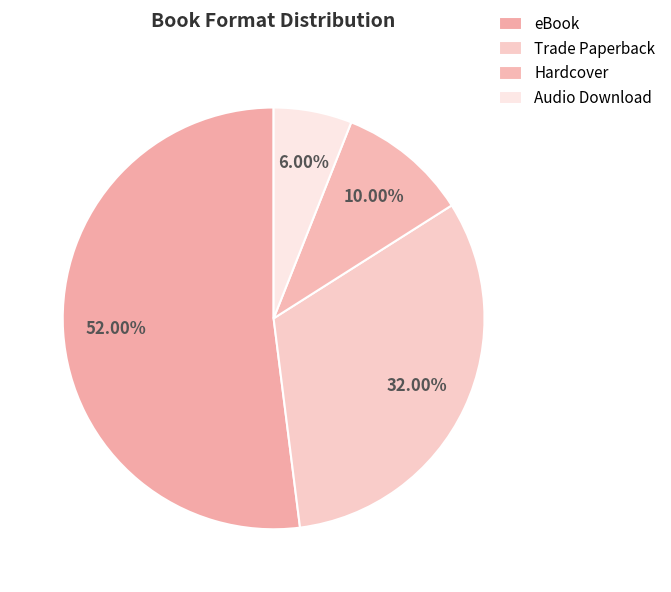

What is the total percentage of eBook and Audio Download?

58.0%